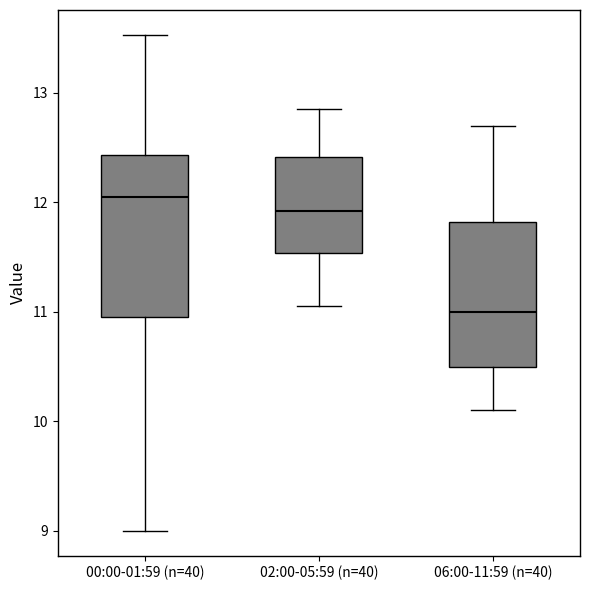

Where does the upper whisker of the box for 02:00-05:59 (n=40) end on the y-axis? The values are not printed on the chart, so give them approximately, as read against the axis.

12.9